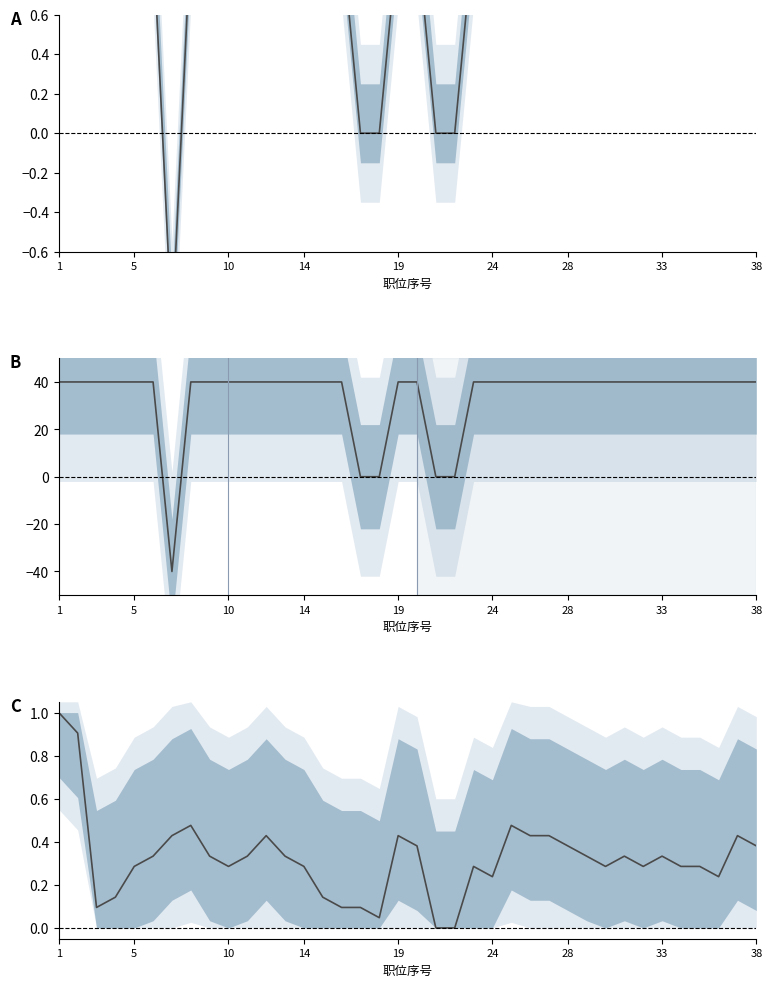

What is the change in value from 10 to 20?

+0.1